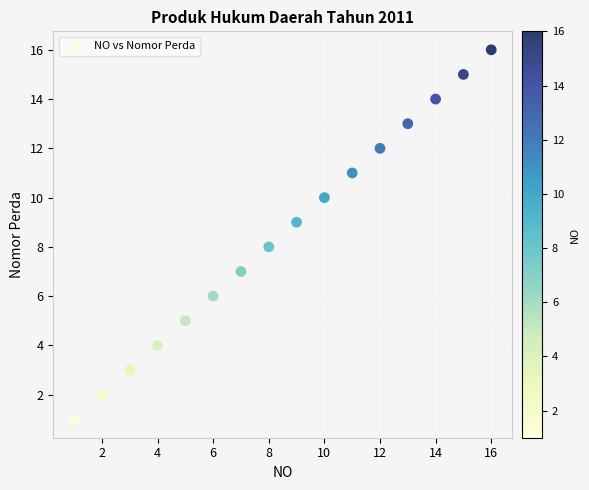

What is the range of Y values (max minus min)?

15